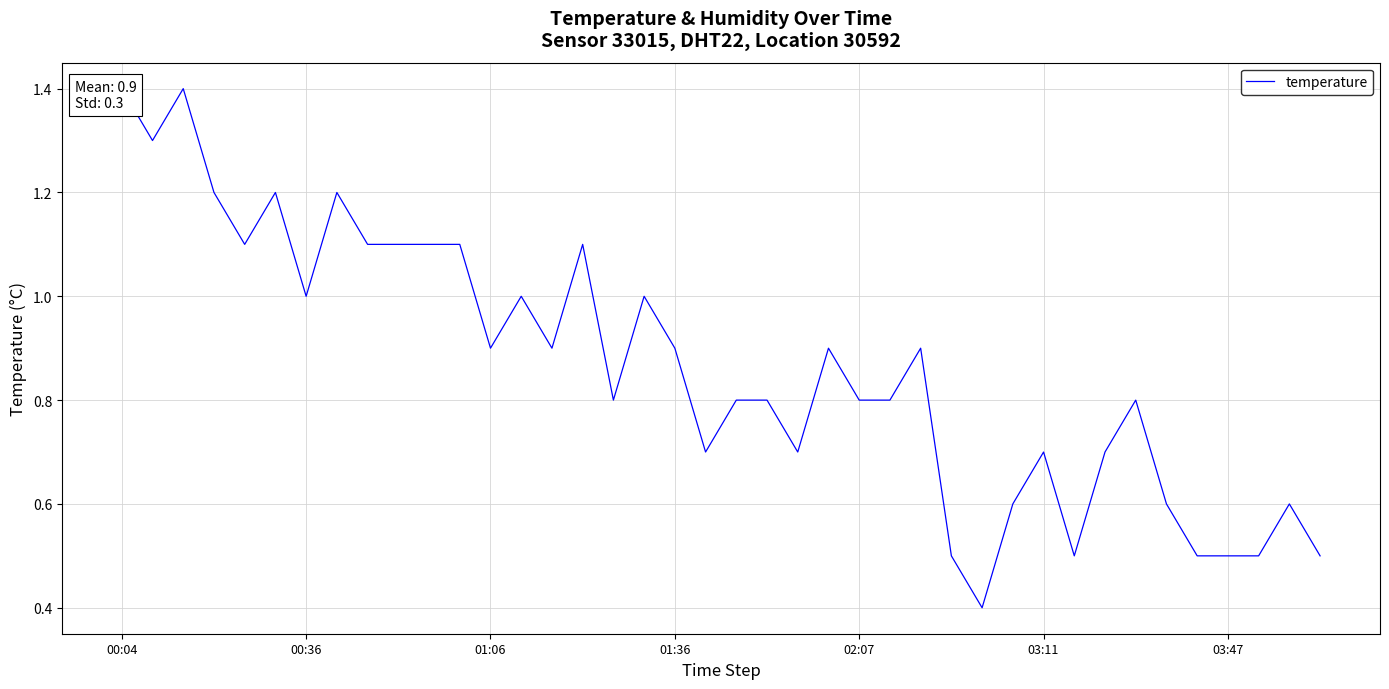

How many interior local valleys (lower than both neighbors) does the data have?

10